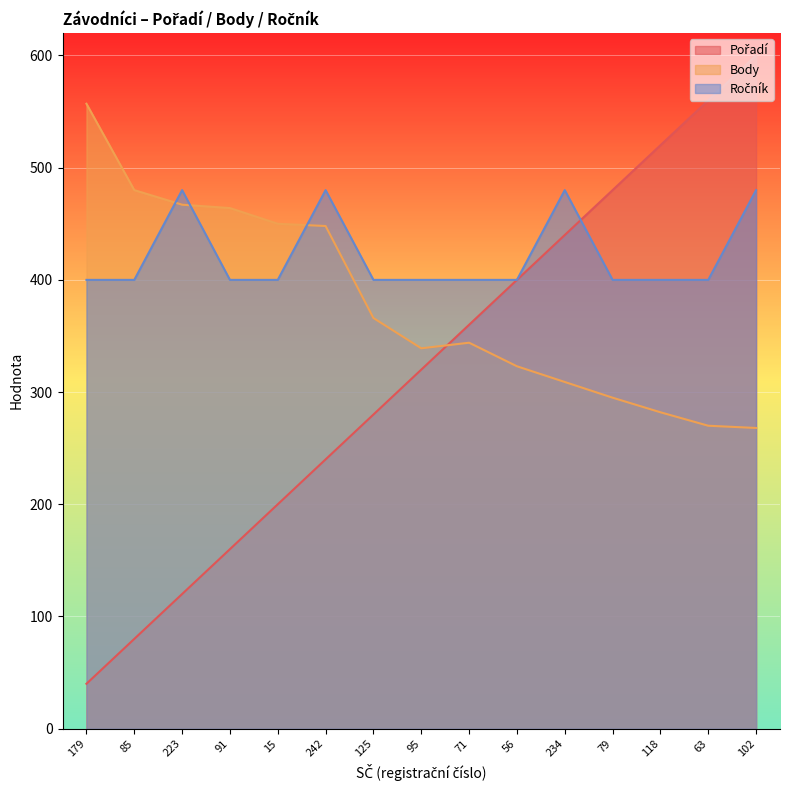

At which category is the sum across all series the highest?

102